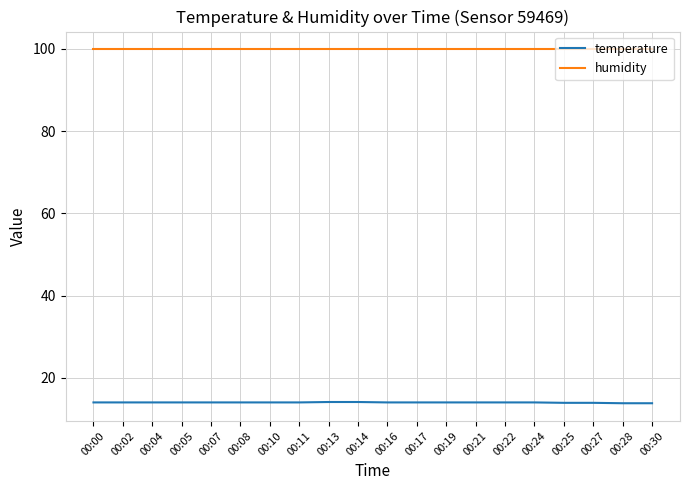

What is the spread (max minus min) of values at 00:22?

85.9